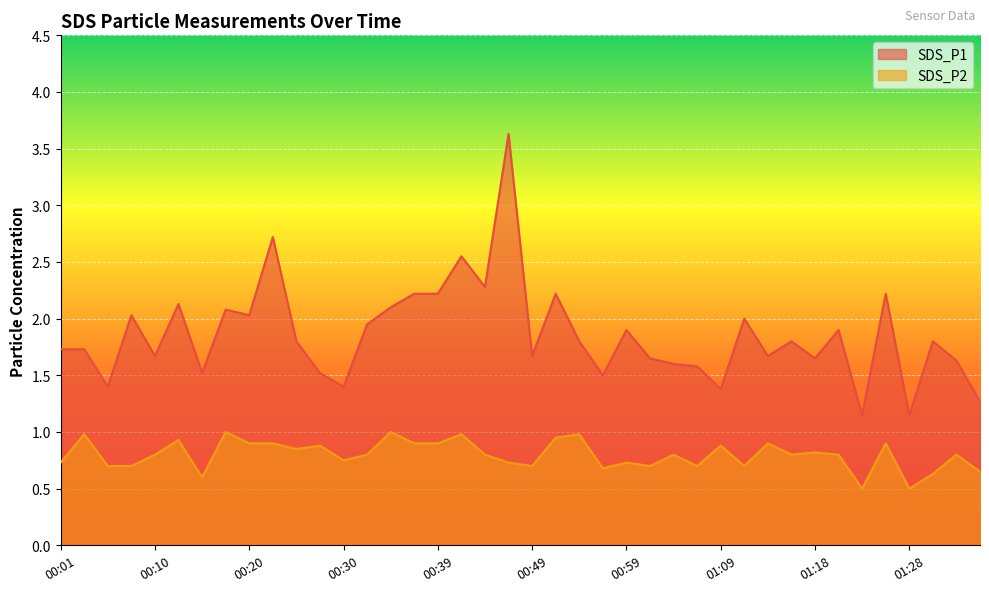

Where is the first local maximum for SDS_P2?

00:03